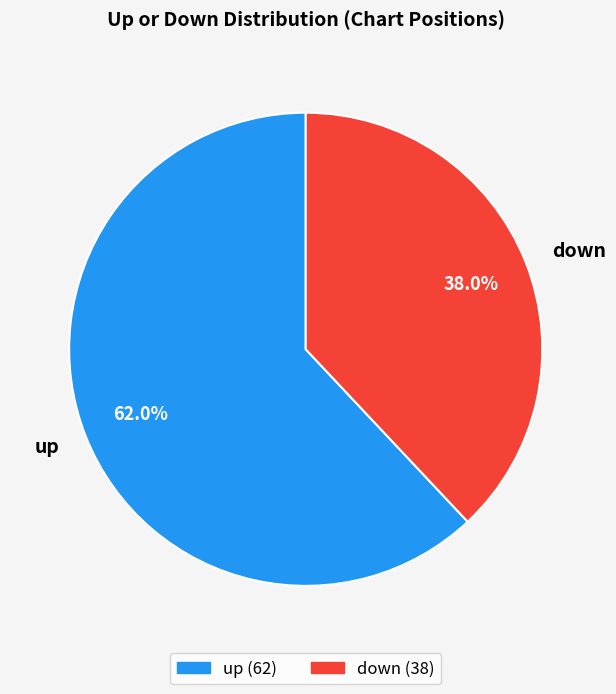

What percentage is the down slice, to the nearest percent?

38%